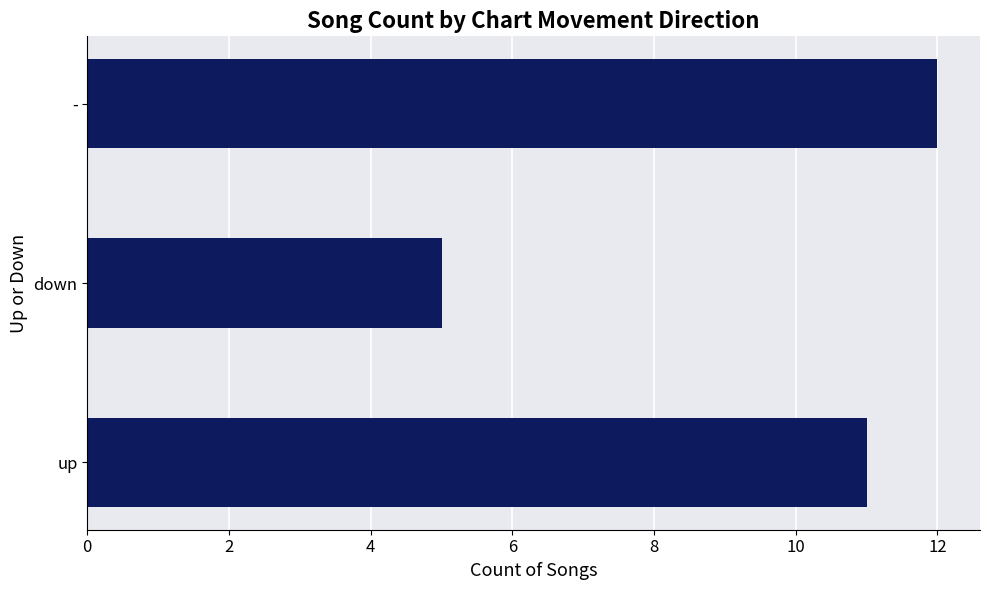

List the labels in order of value, smallest first.

down, up, -